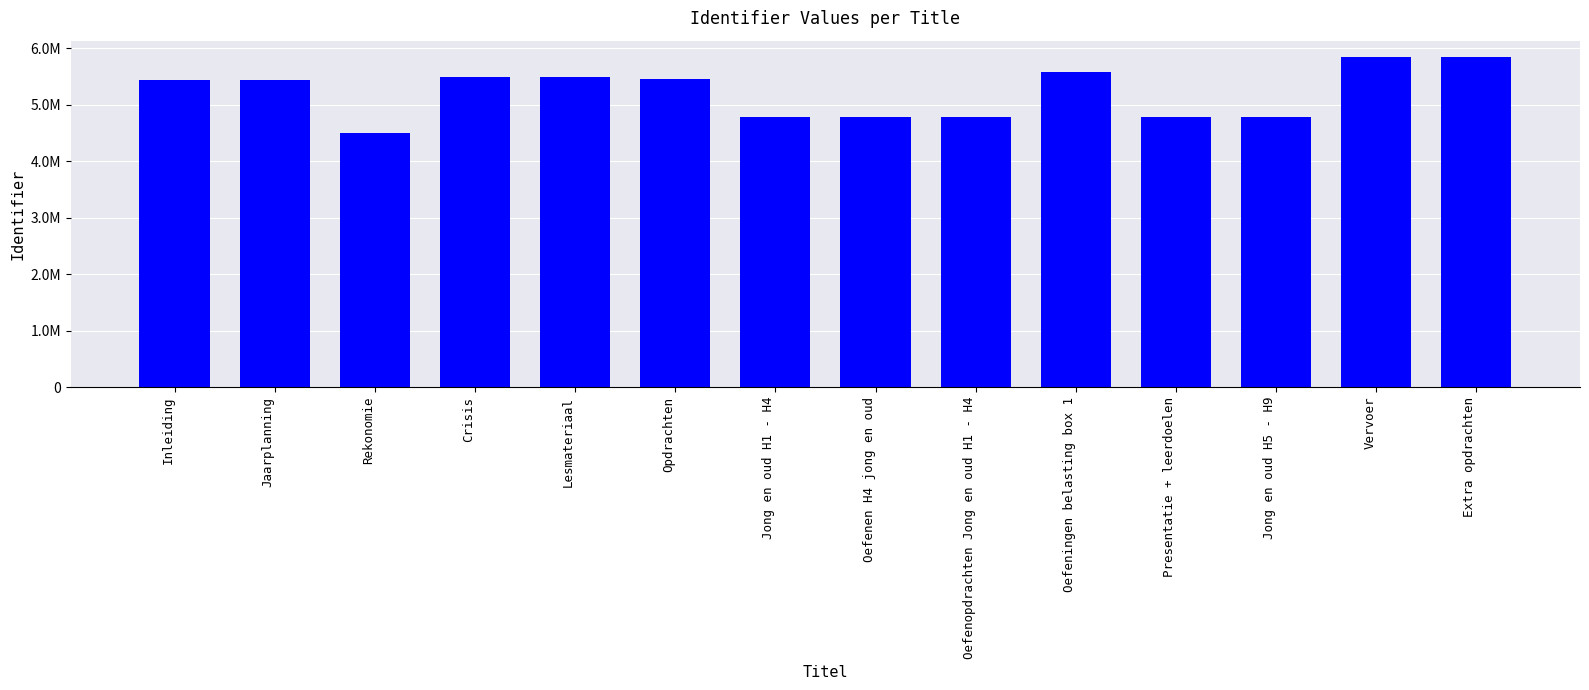

True or false: the data shows 2975142 at Inleiding.

False